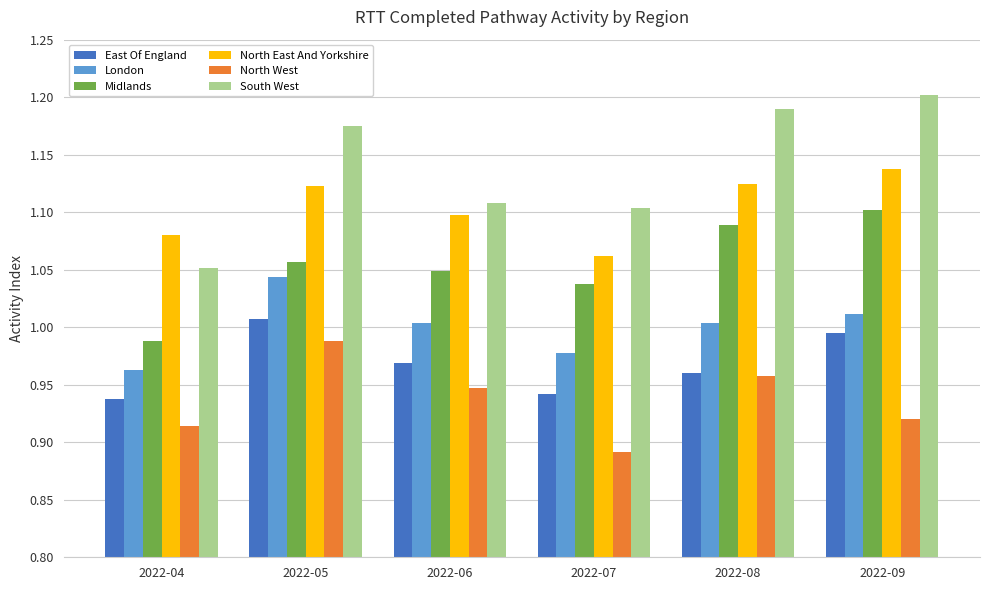

At 2022-07, list the series in order from largest to smallest.

South West, North East And Yorkshire, Midlands, London, East Of England, North West